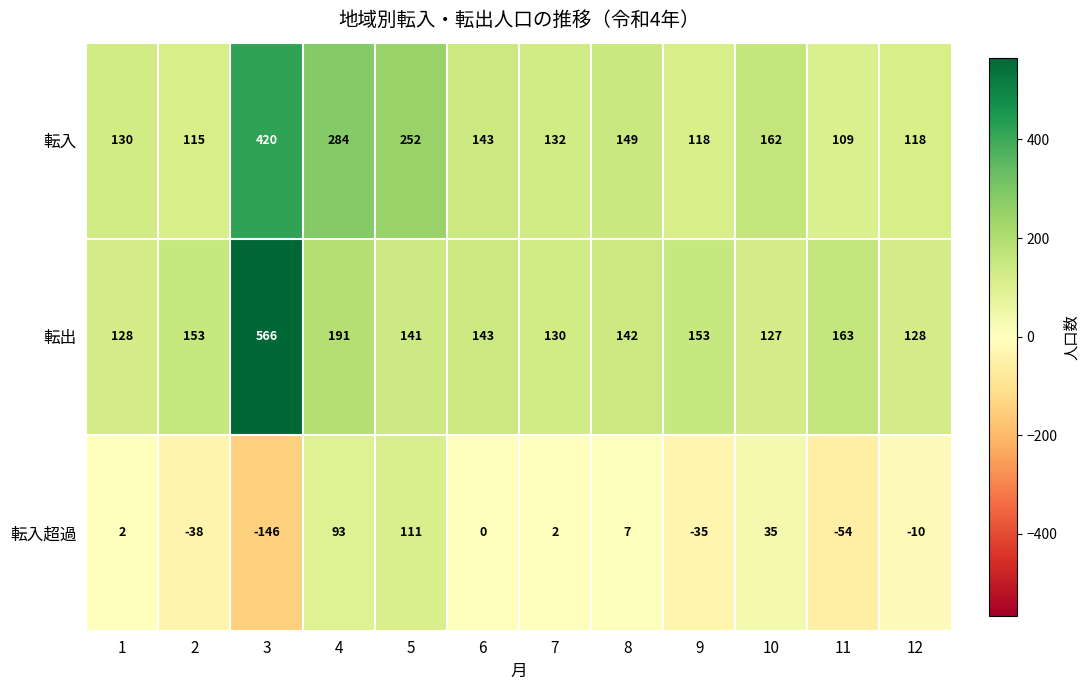

What is the minimum value shown in the chart?

-146